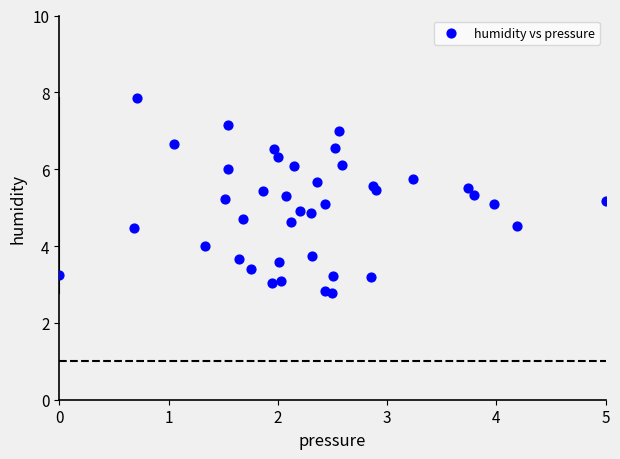

What is the range of X values (max minus min)?

5.0